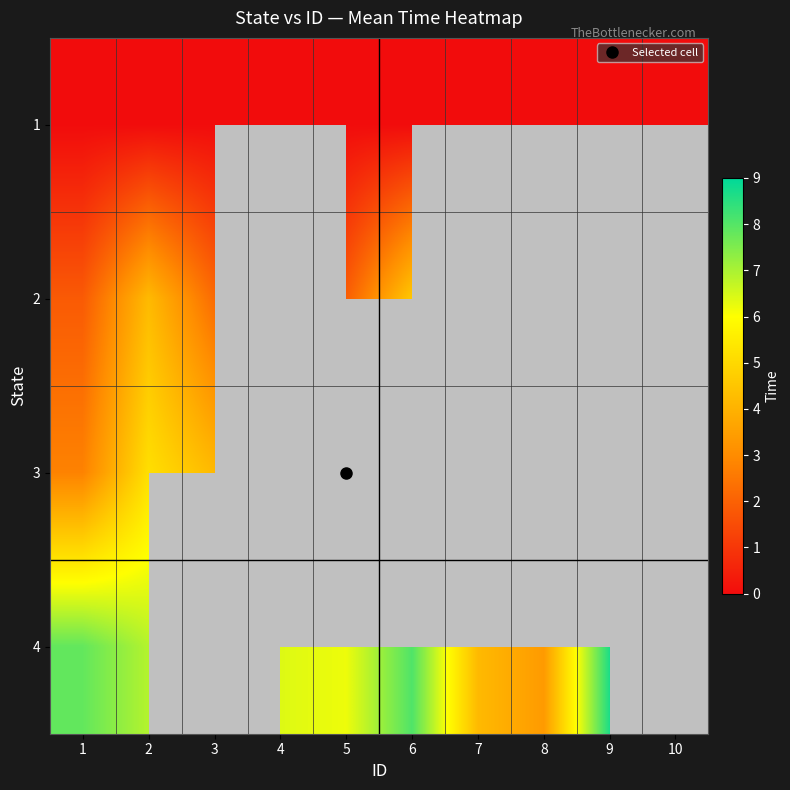

Which has a higher value, 9 or 4?

9